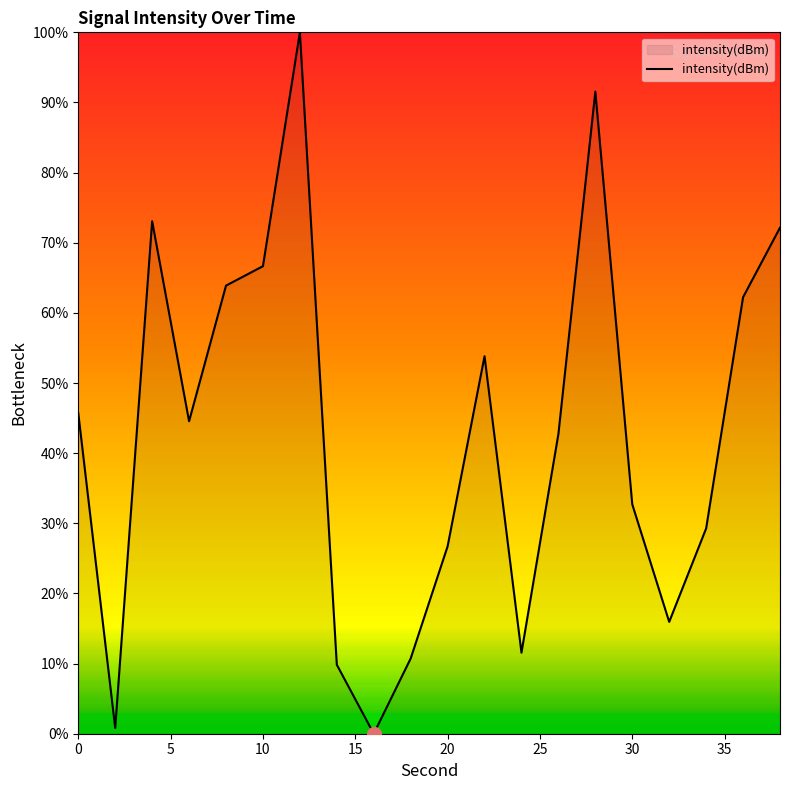

What is the greatest value displayed?

100.0